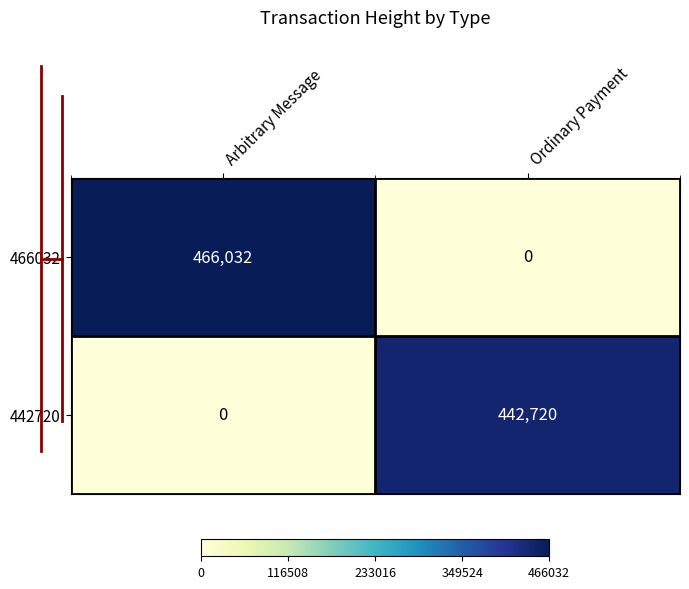

At which category does the chart reach its peak across all series?

Arbitrary Message